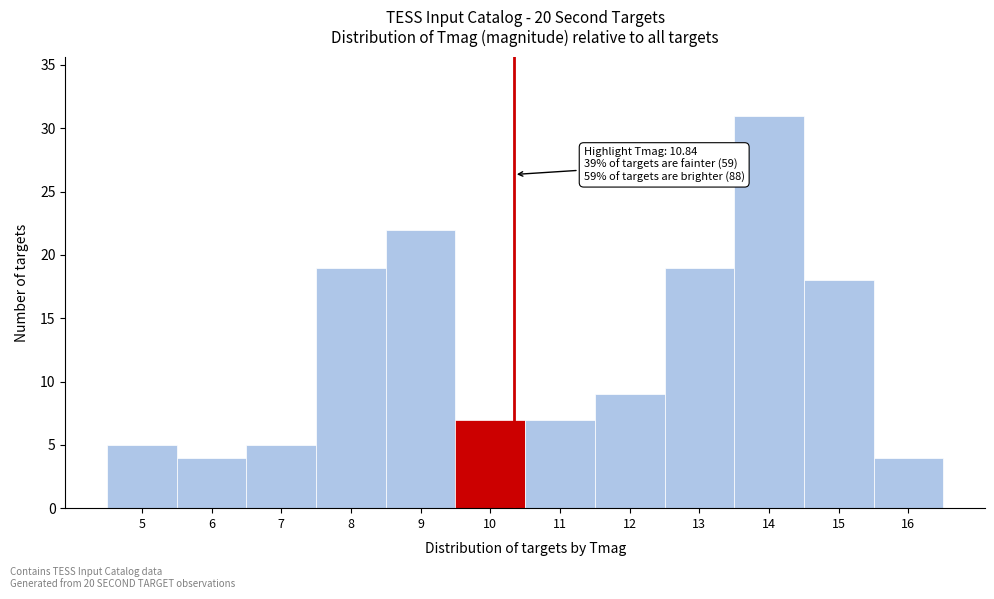

Reading right to left, list all the values displayed in this chart.

4	18	31	19	9	7	7	22	19	5	4	5